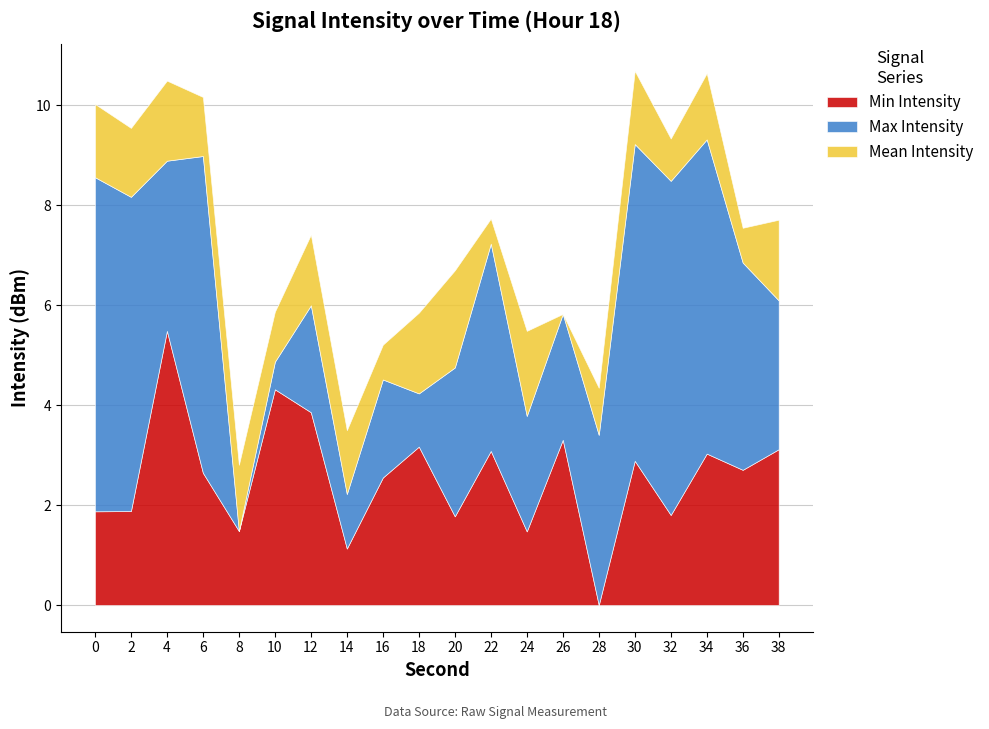

How many categories are shown in the chart?

20